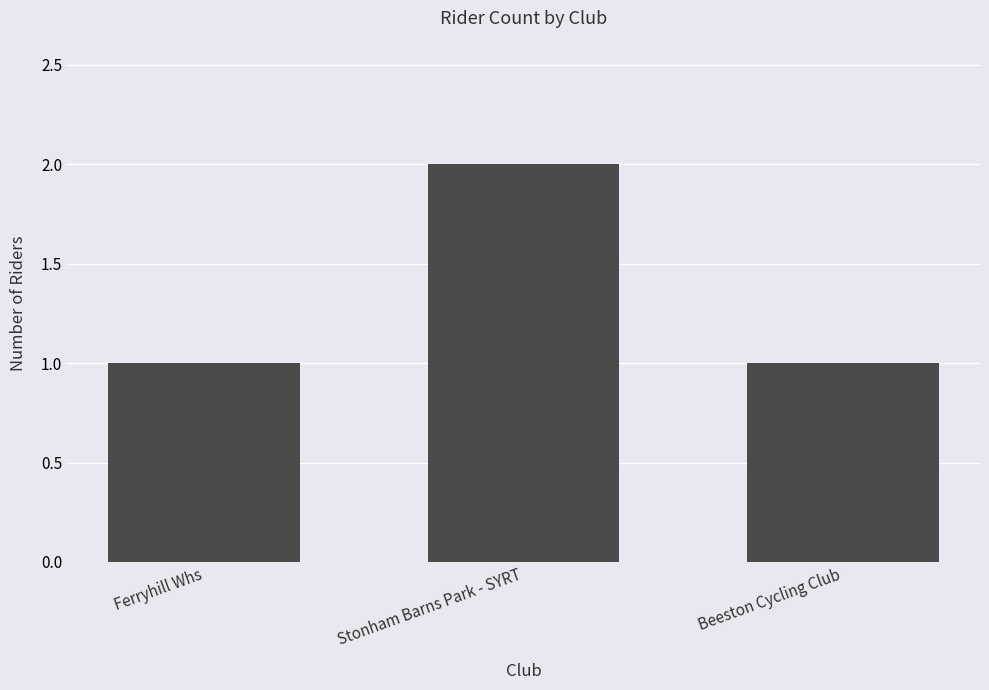

How many bars are there in total?

3